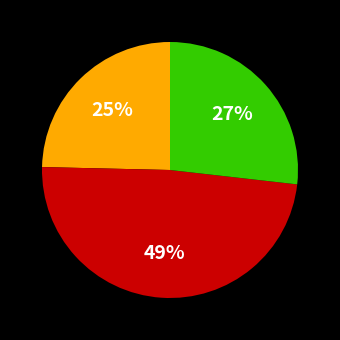

To the nearest percent, what is the difference between the largest and smallest slice percentages?

24%